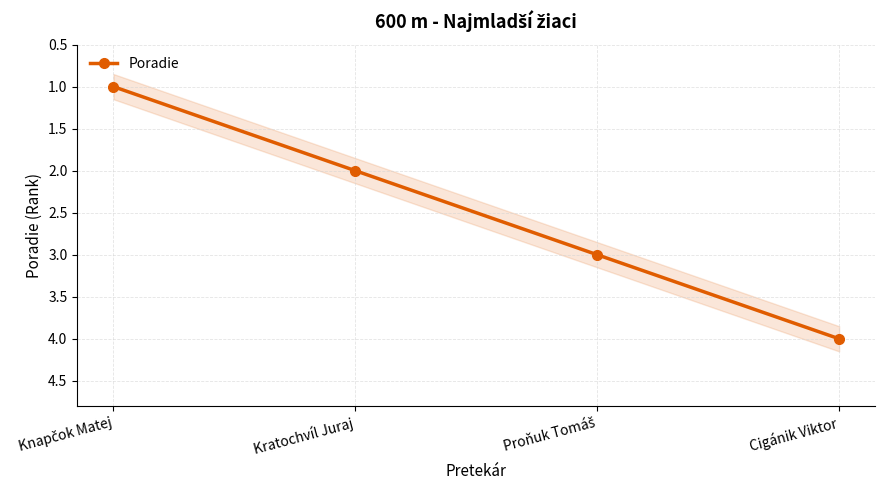

Reading left to right, list all the values displayed in this chart.

Knapčok Matej=1	Kratochvíl Juraj=2	Proňuk Tomáš=3	Cigánik Viktor=4